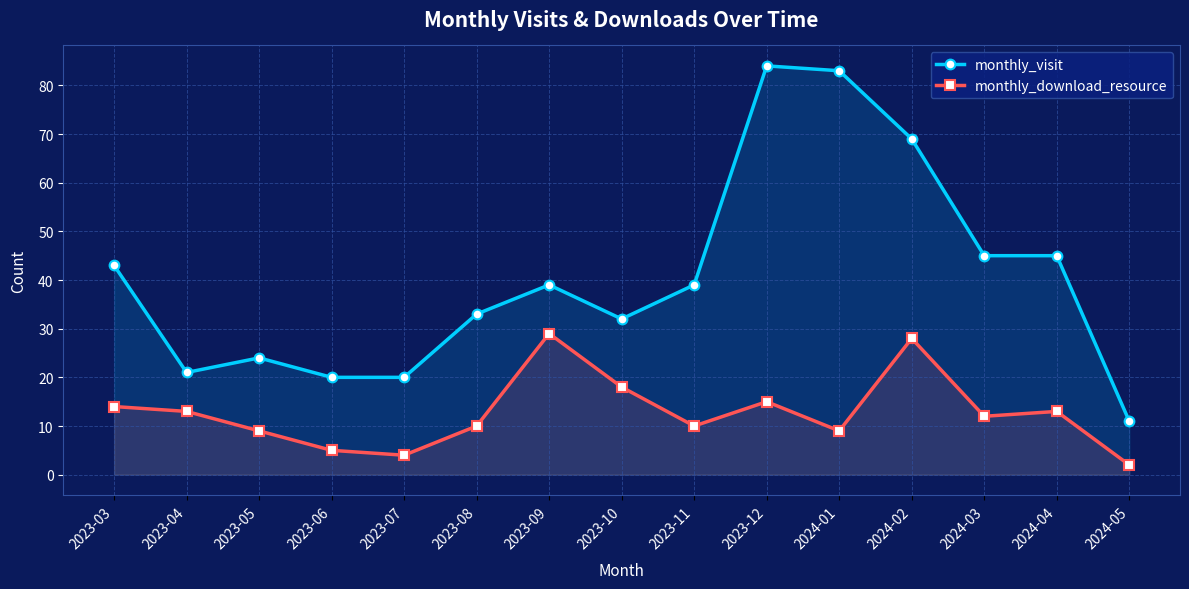

True or false: monthly_visit and monthly_download_resource intersect in this chart.

False